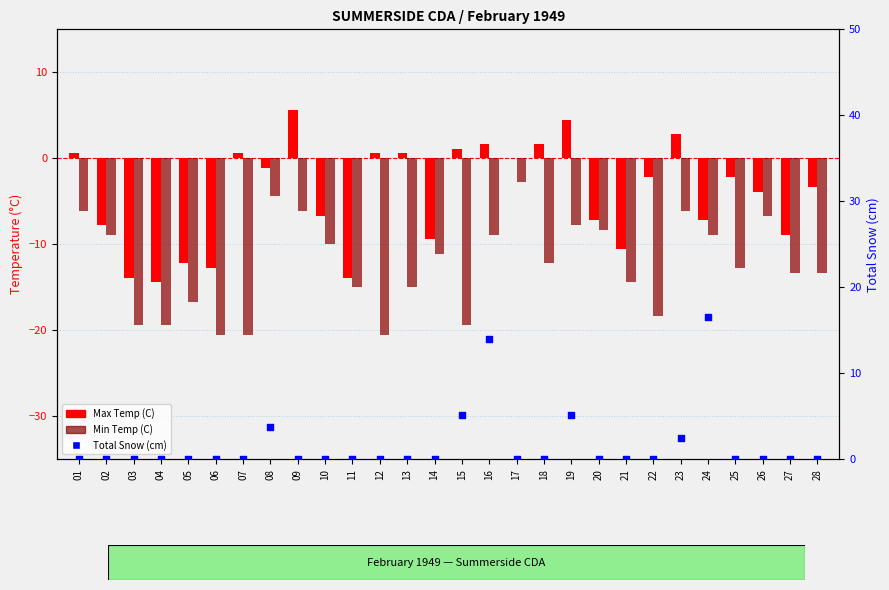

Which series has the largest total across all categories?

Total Snow (cm)